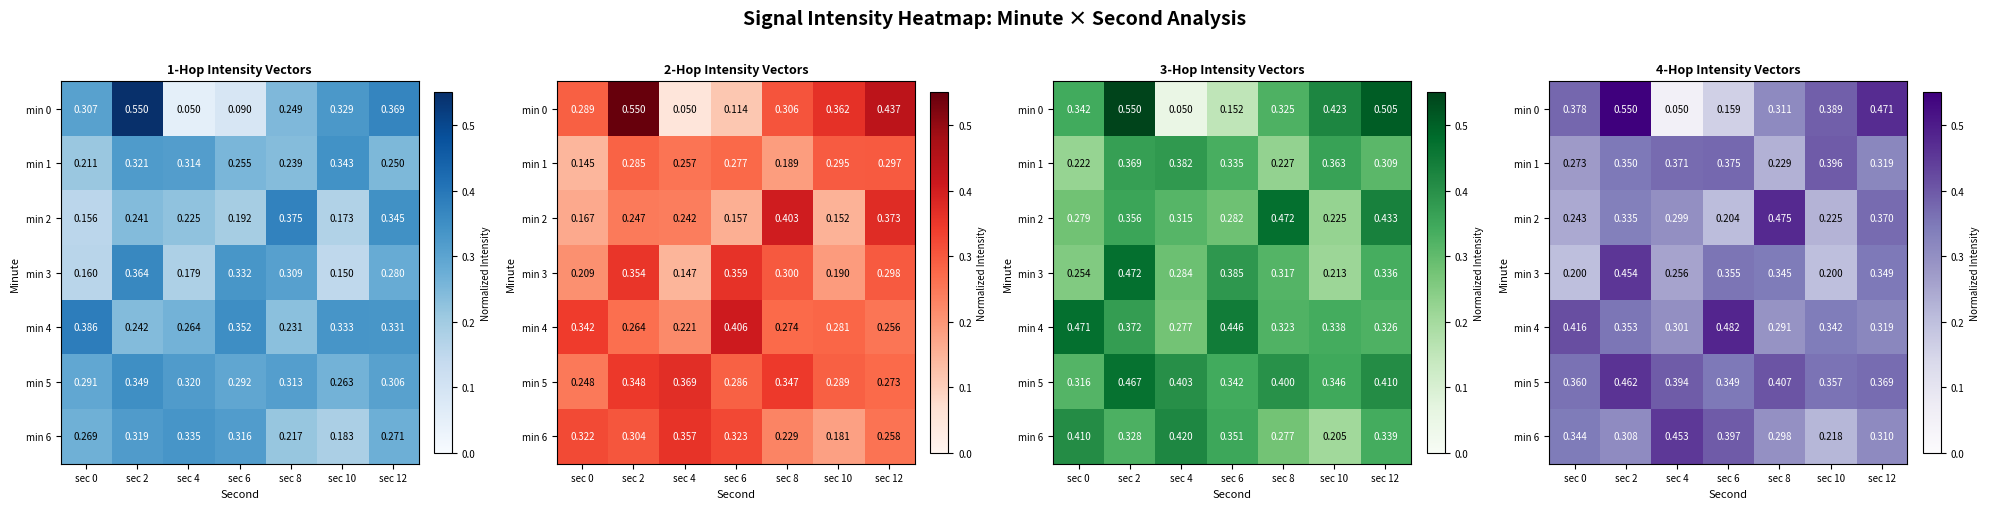

What is the sum of all min 3 values?

2.2